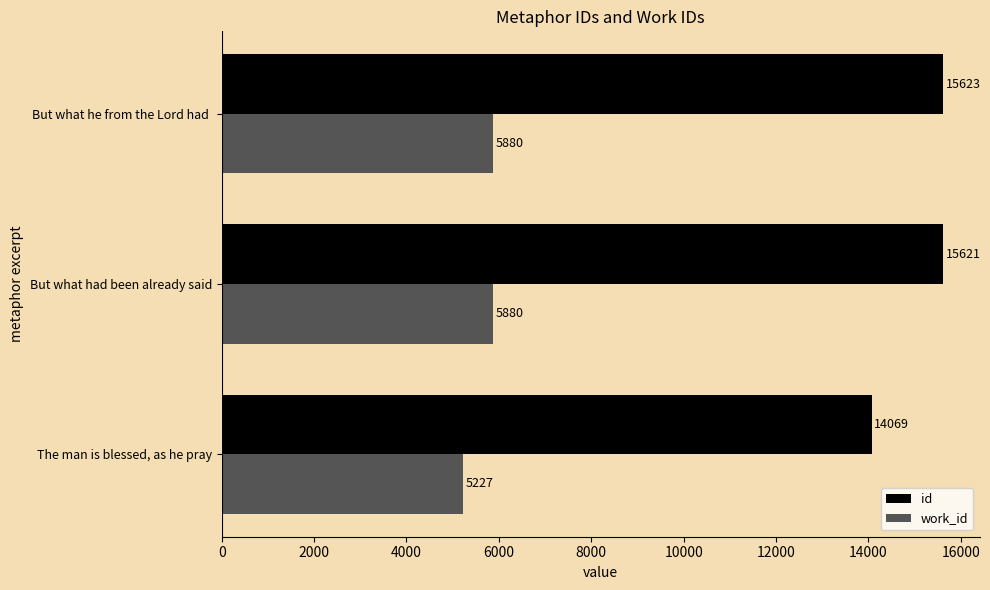

What is the minimum value for id?

14069